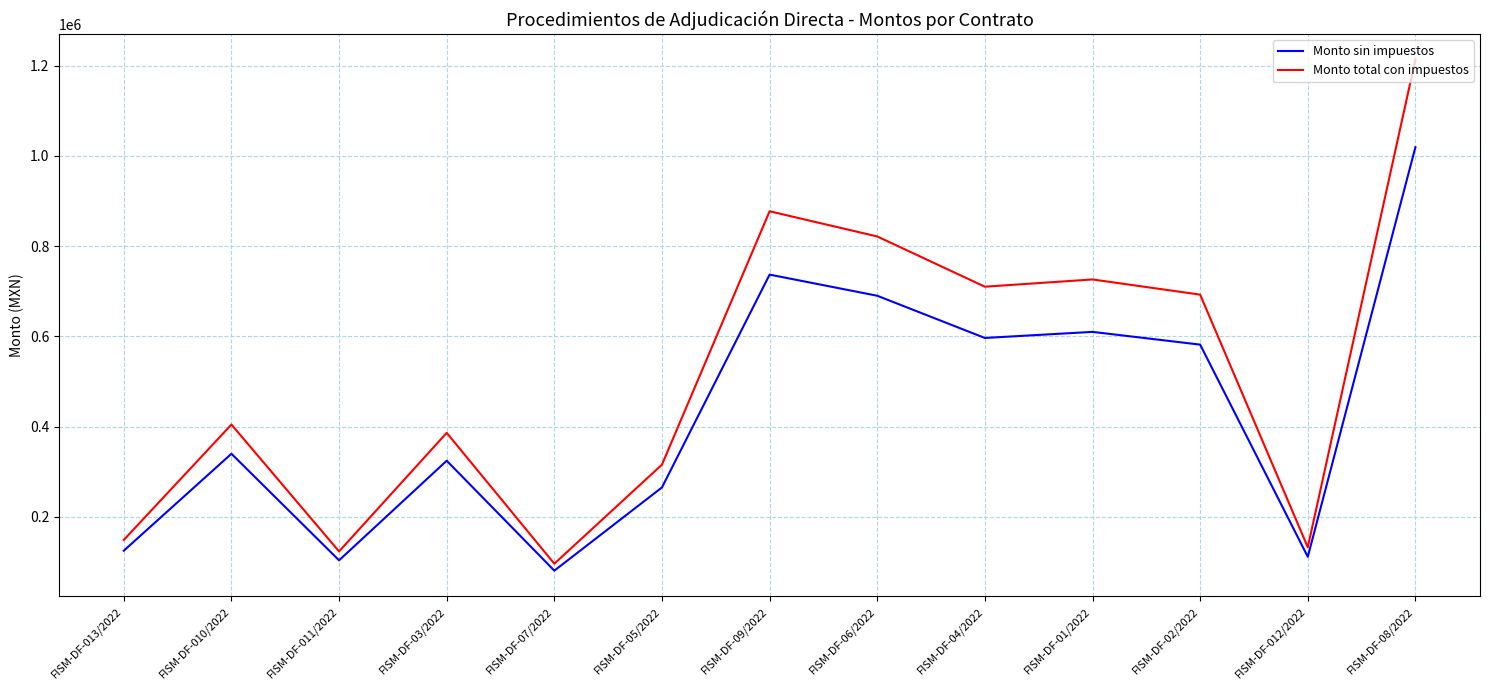

How many lines are shown in the chart?

2